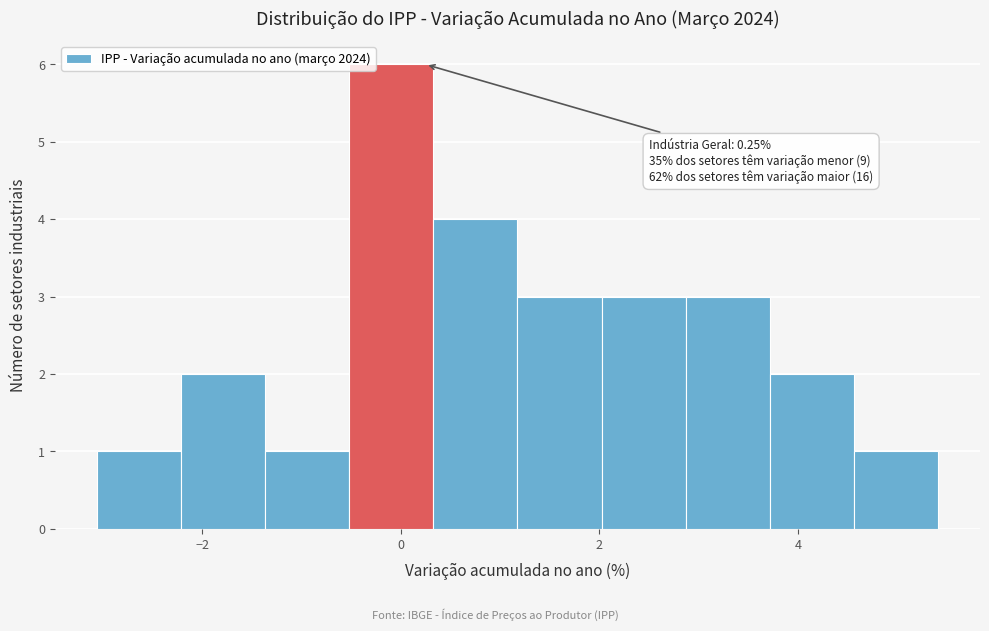

Which range on the x-axis has the tallest bar?

-0.6 to 0.4